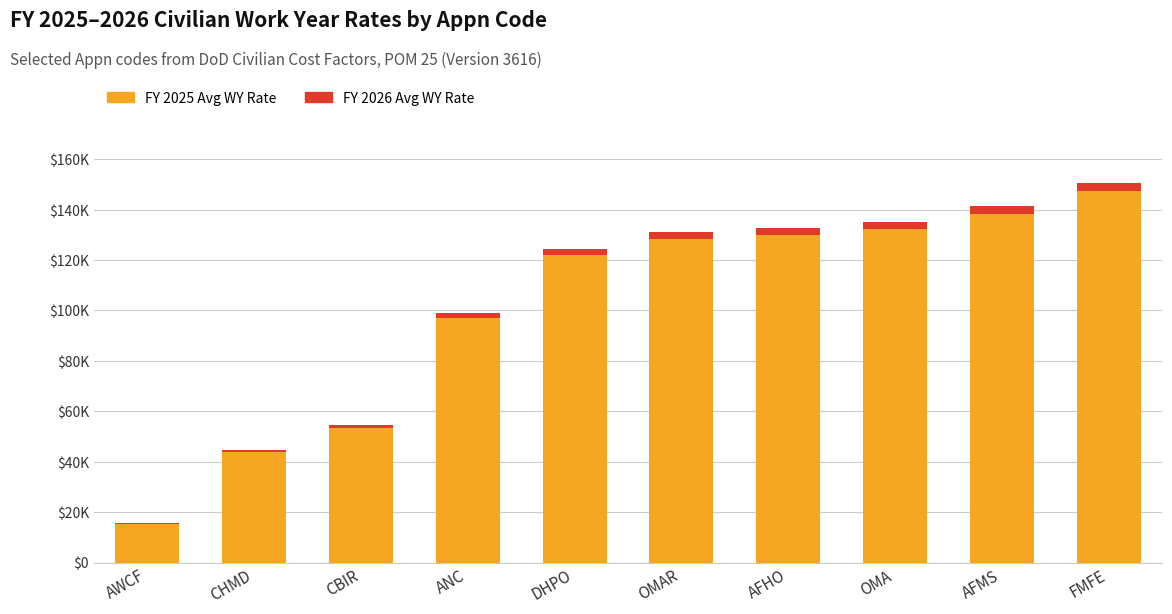

What are all the series names shown in the legend?

FY 2025 Avg WY Rate, FY 2026 Avg WY Rate